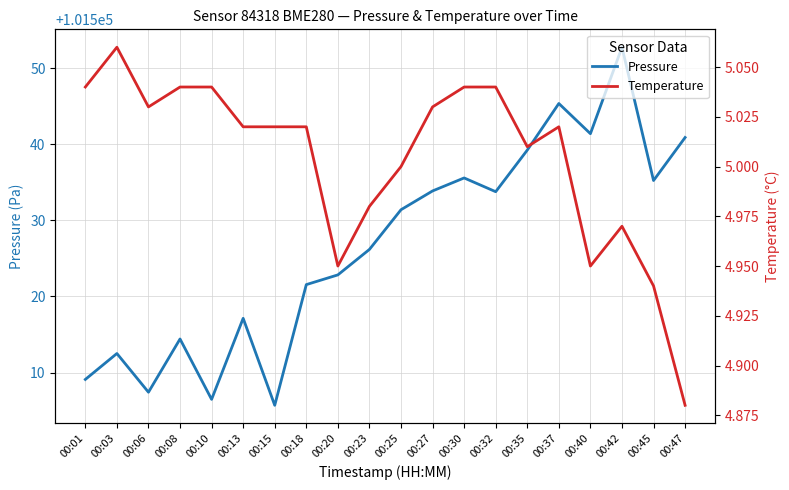

At which category does Pressure reach its first local peak?

00:03